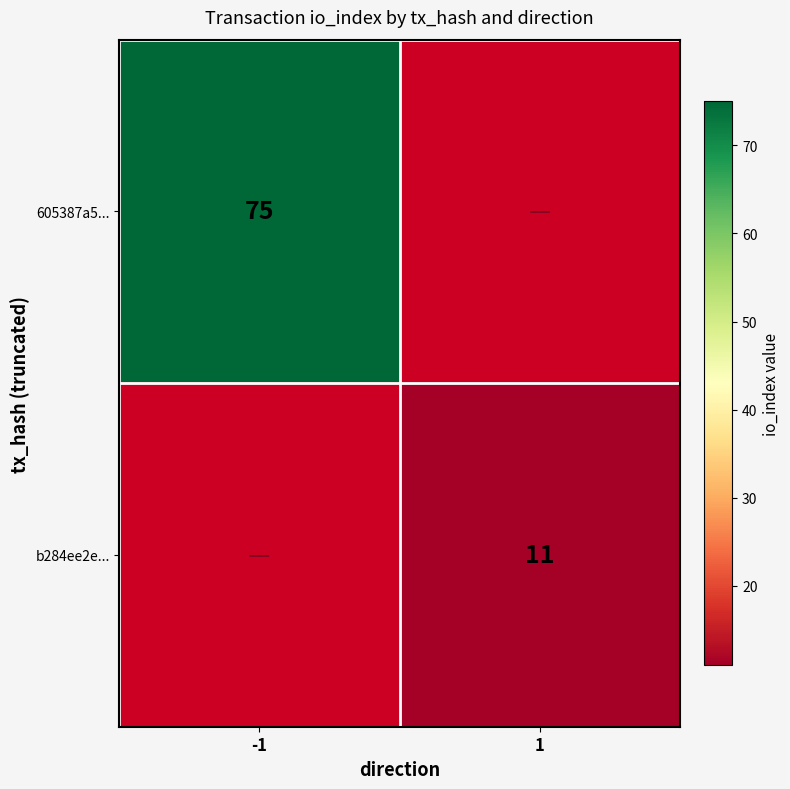

The value of 605387a5... at -1 is 112. True or false?

False